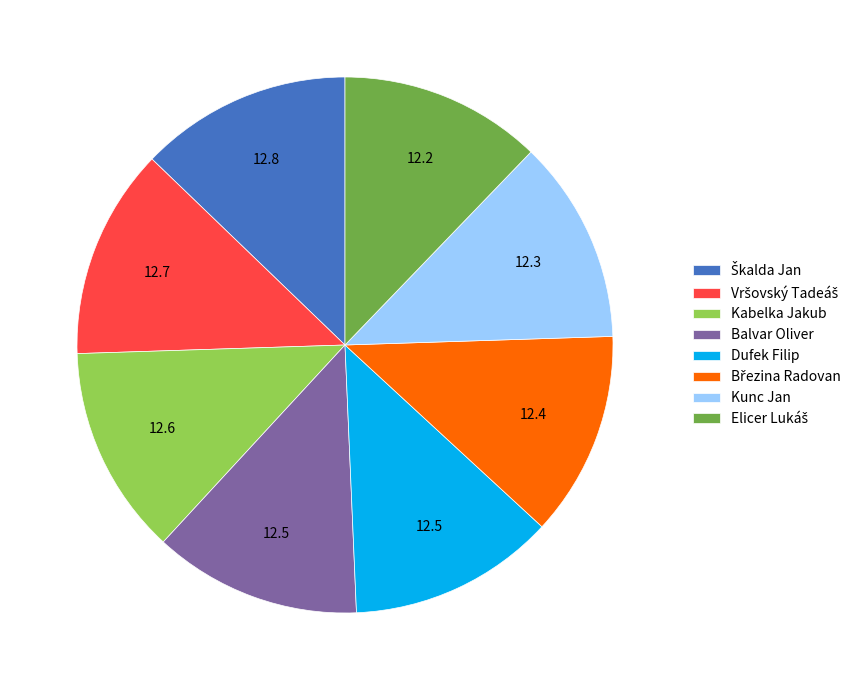

How many slices are in this pie chart?

8